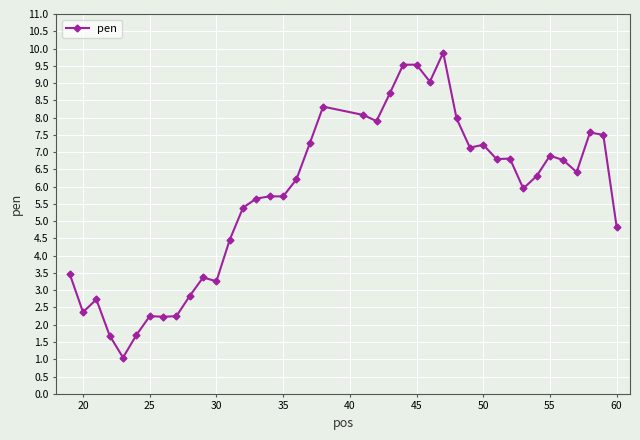

How many values exceed 6?

21